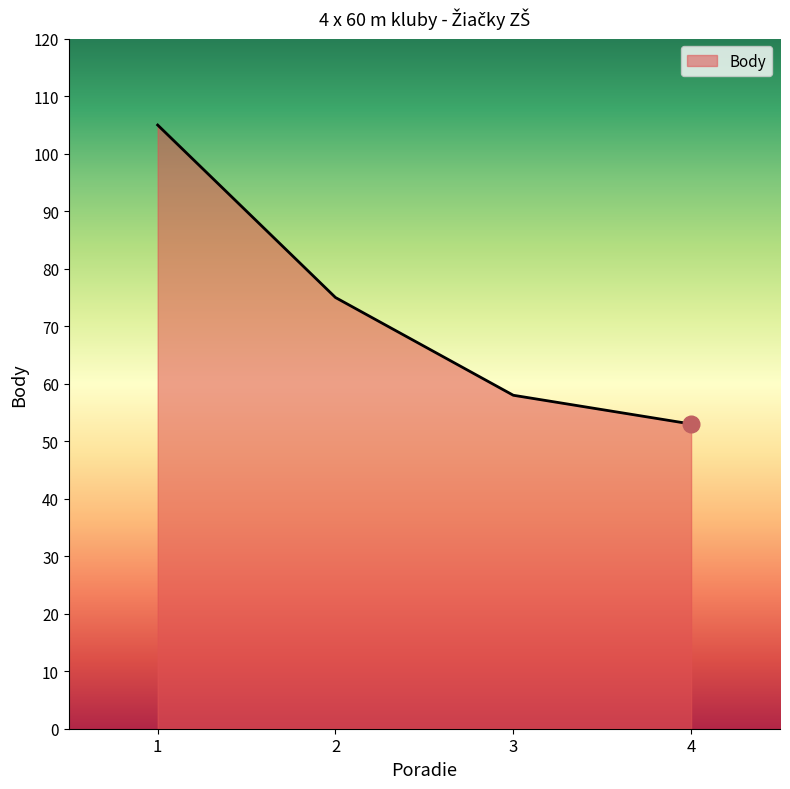

Reading left to right, list all the values displayed in this chart.

105	75	58	53